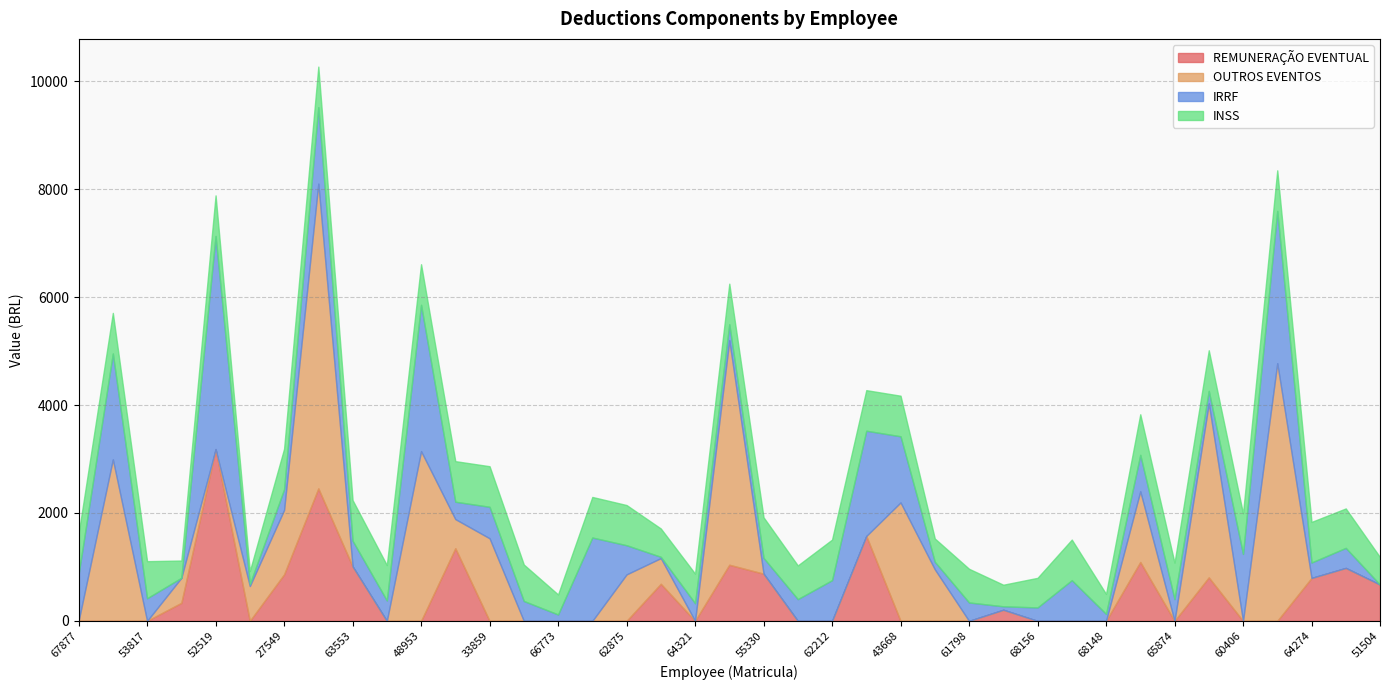

What is the value of the IRRF point at the 15th from the left?

118.7